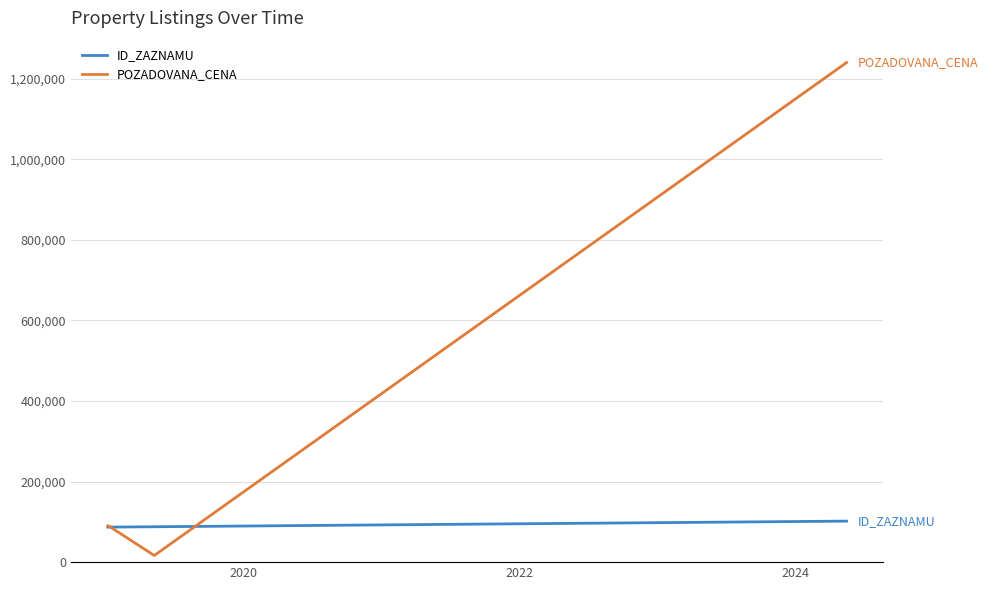

Is this an area chart (filled region under the line)?

No